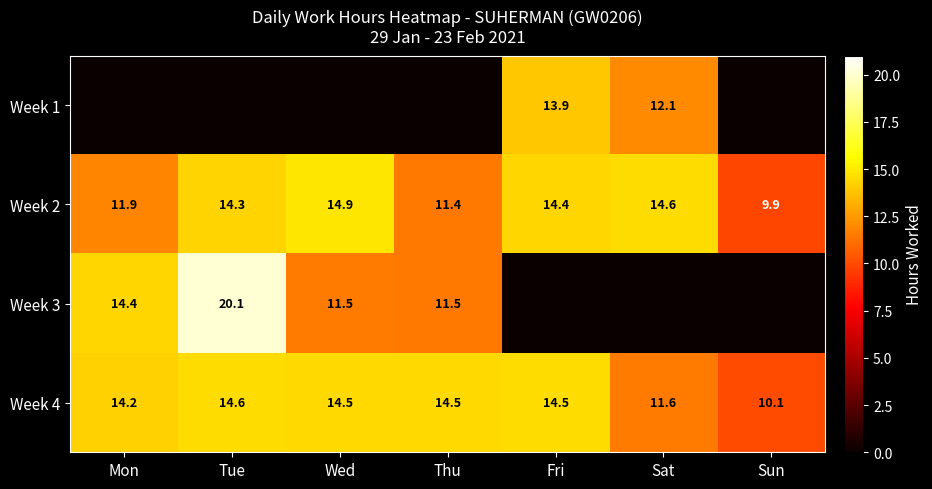

What is the spread (max minus min) of values at Tue?

20.1